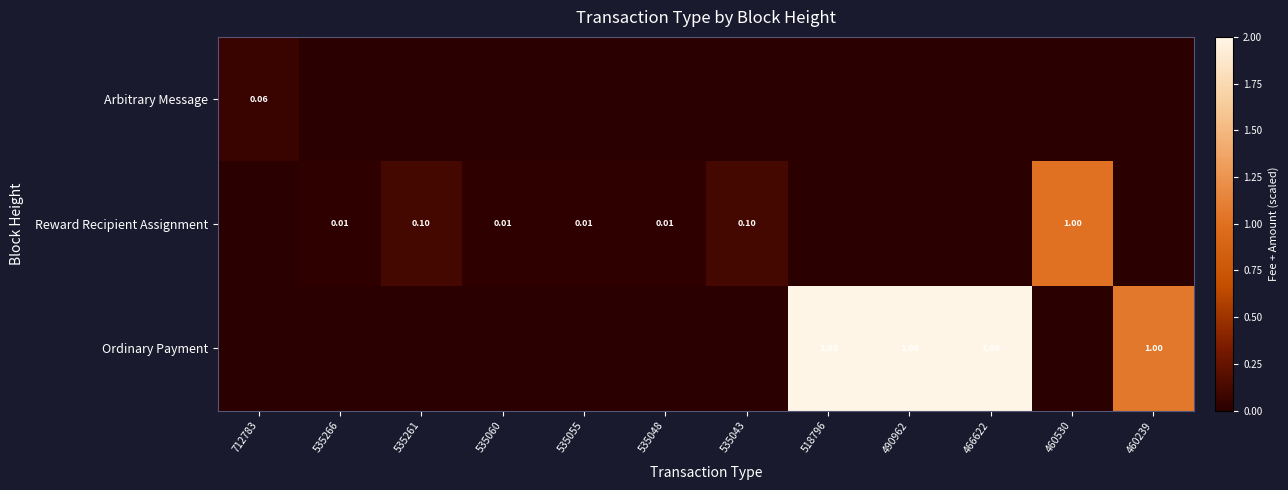

At which category is the sum across all series the highest?

490962